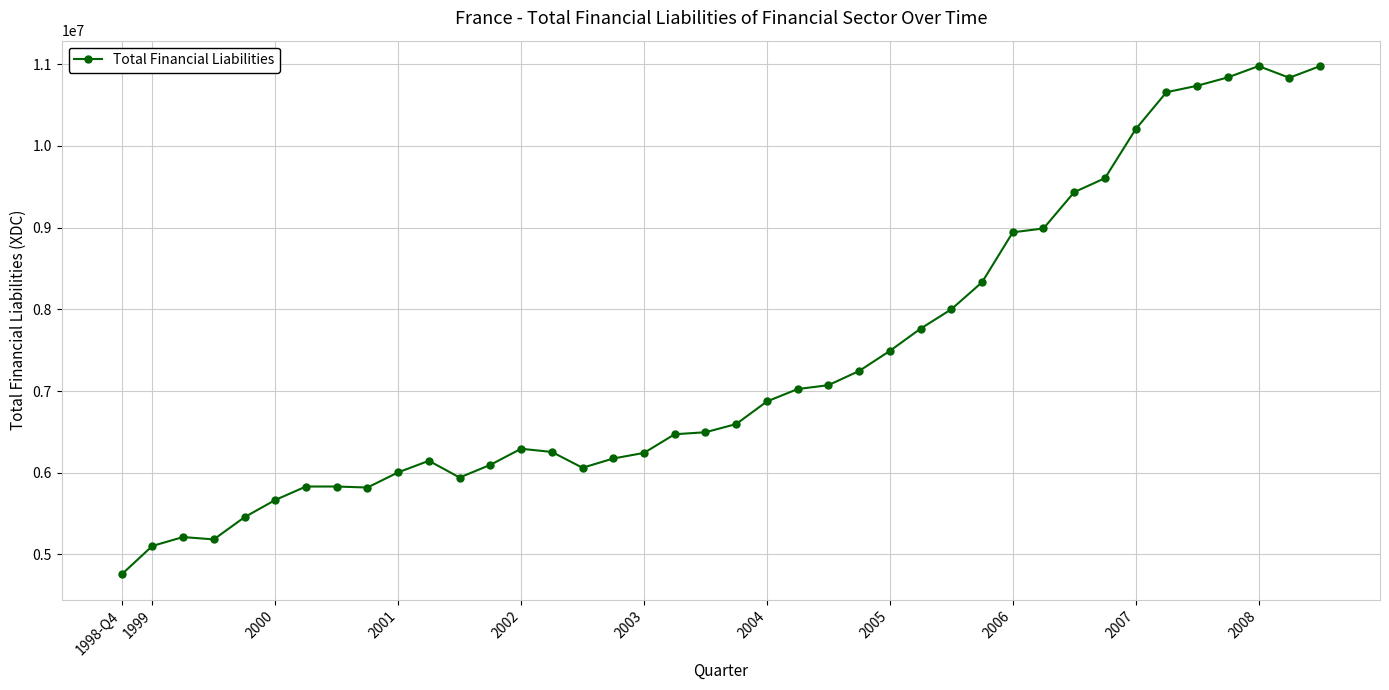

What is the greatest value displayed?

10978272